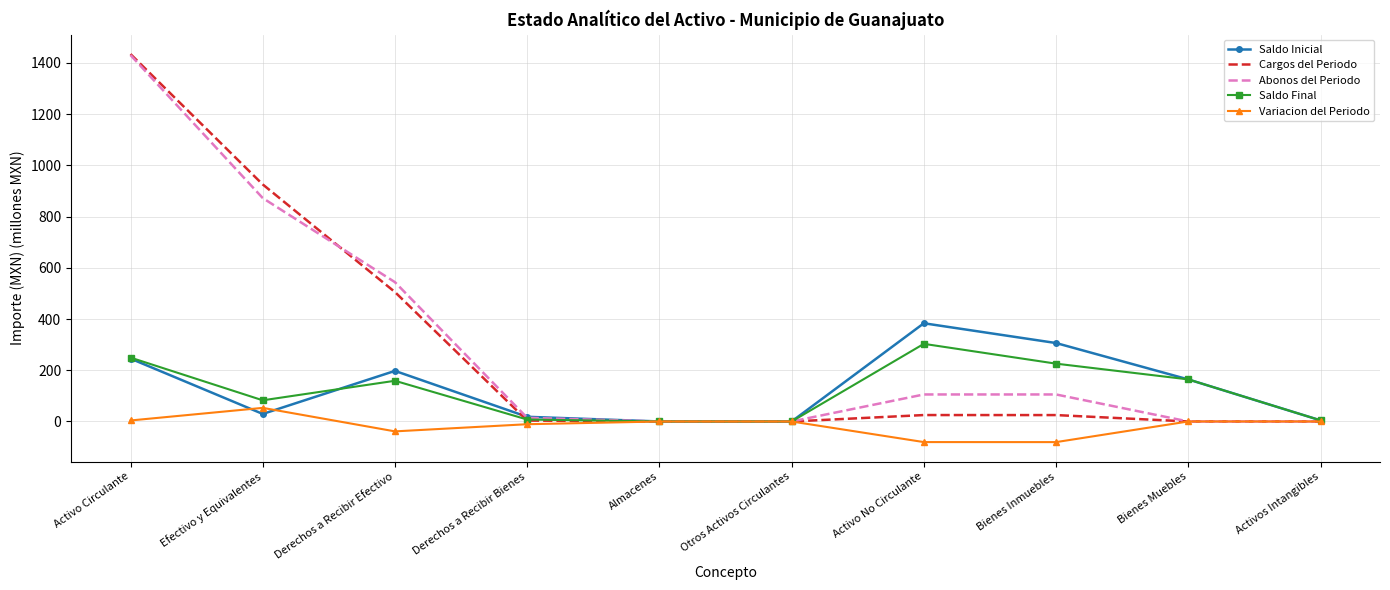

The Saldo Final series shows 269.5 at Derechos a Recibir Efectivo. True or false?

False